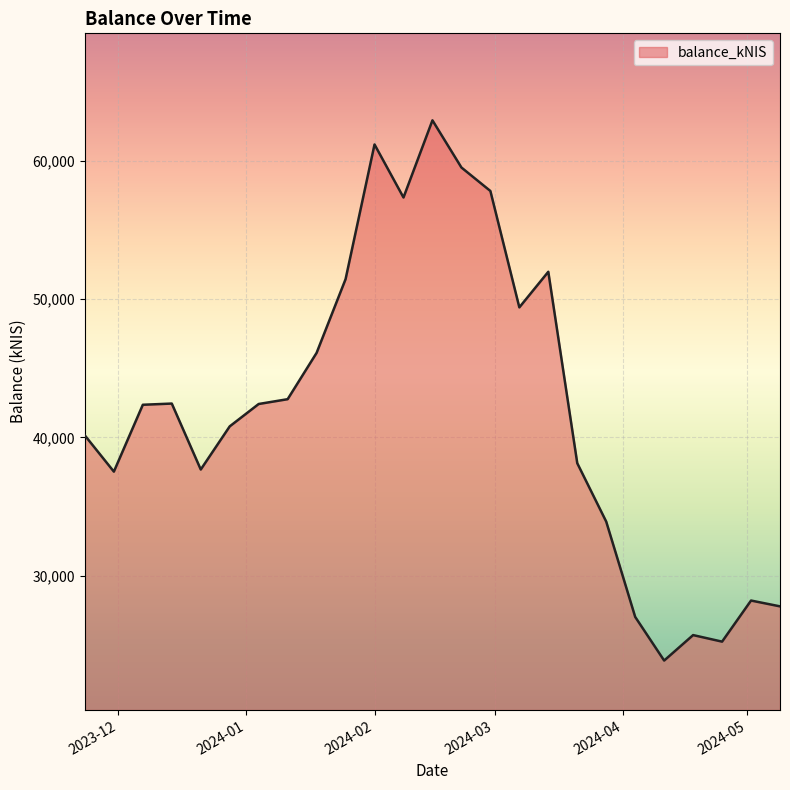

What is the minimum value shown in the chart?

23853.7